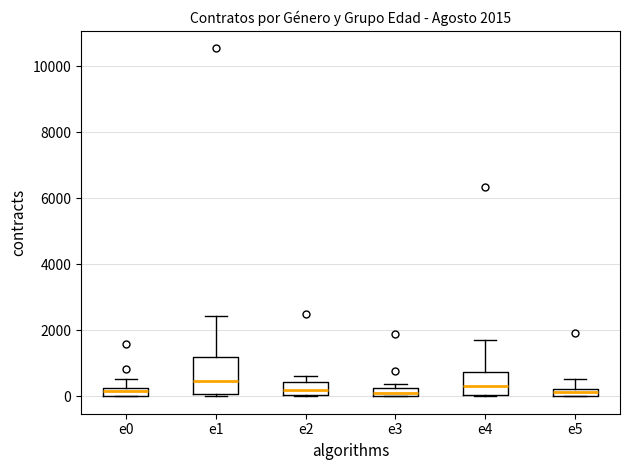

Comparing the boxes themselves (not the whiskers), which one is the tallest?

e1